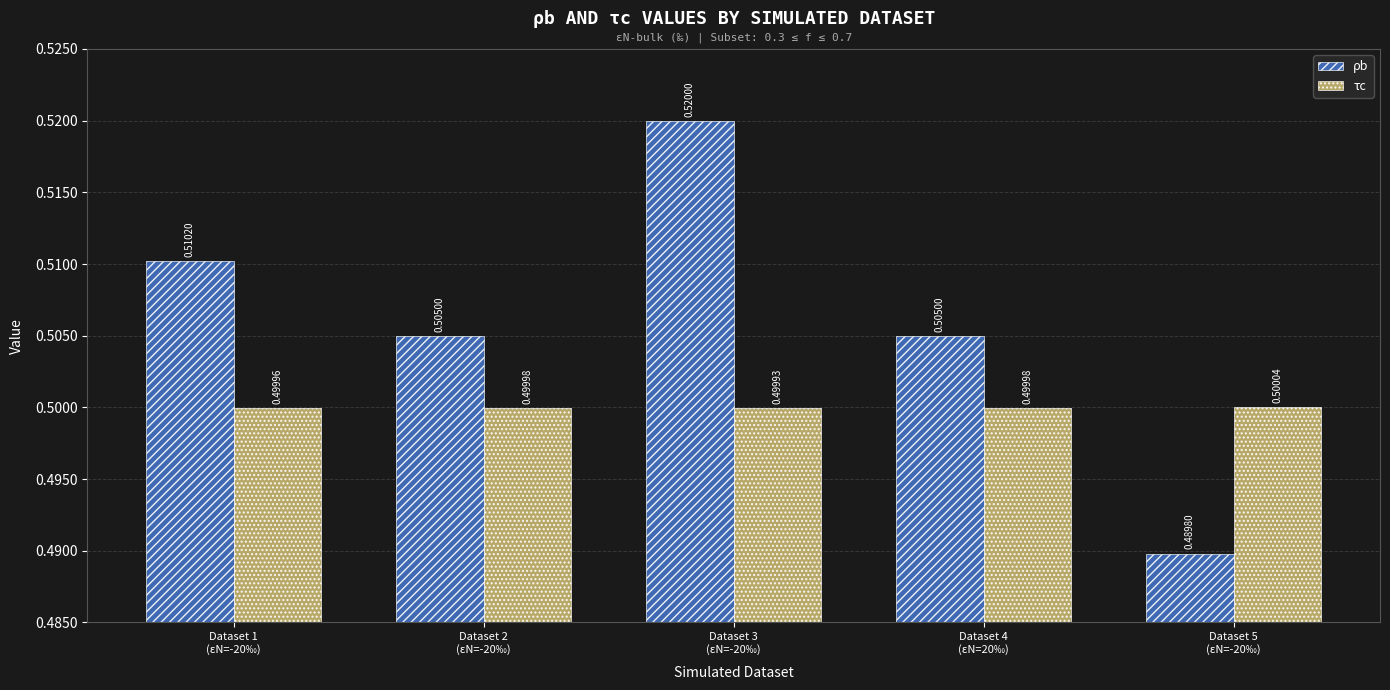

Which category has the highest value in the τc series?

Dataset 5
(εN=-20‰)